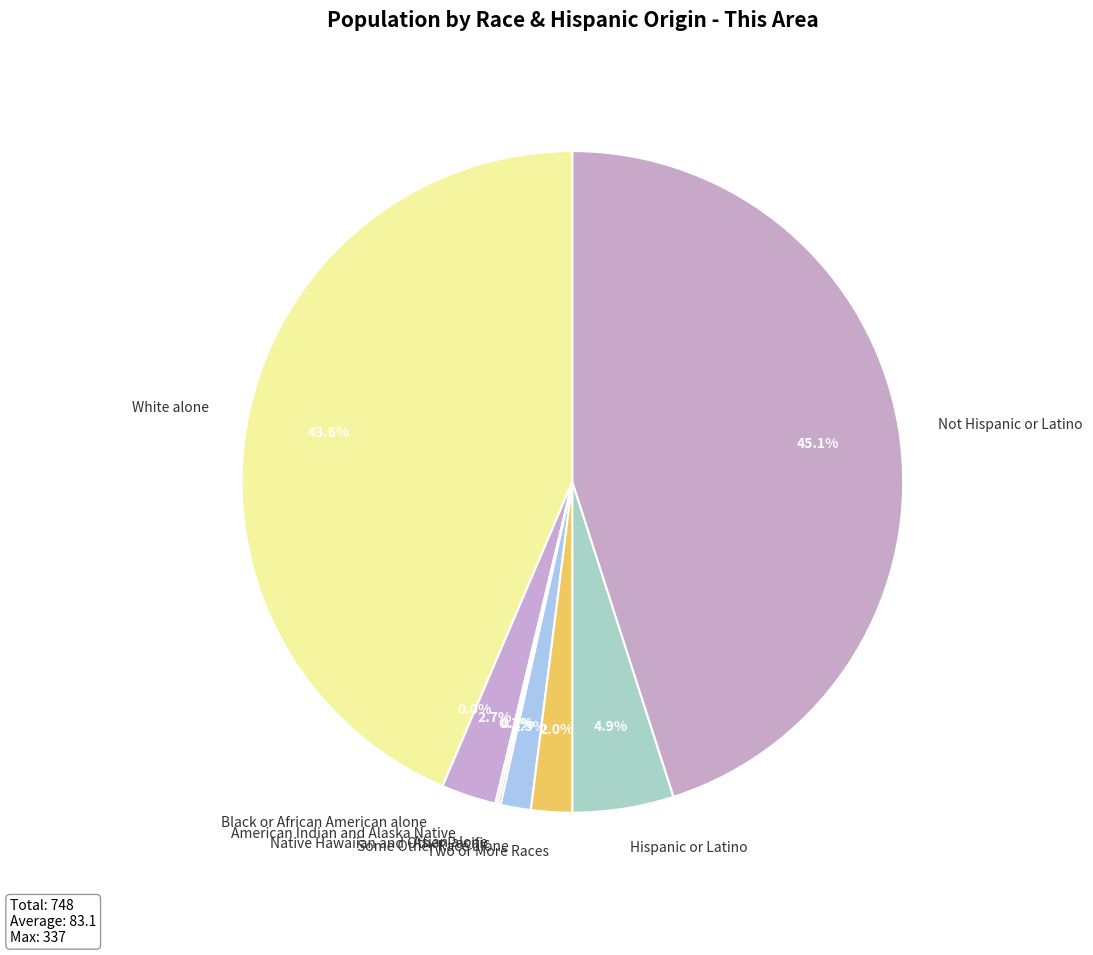

How many slices are in this pie chart?

9